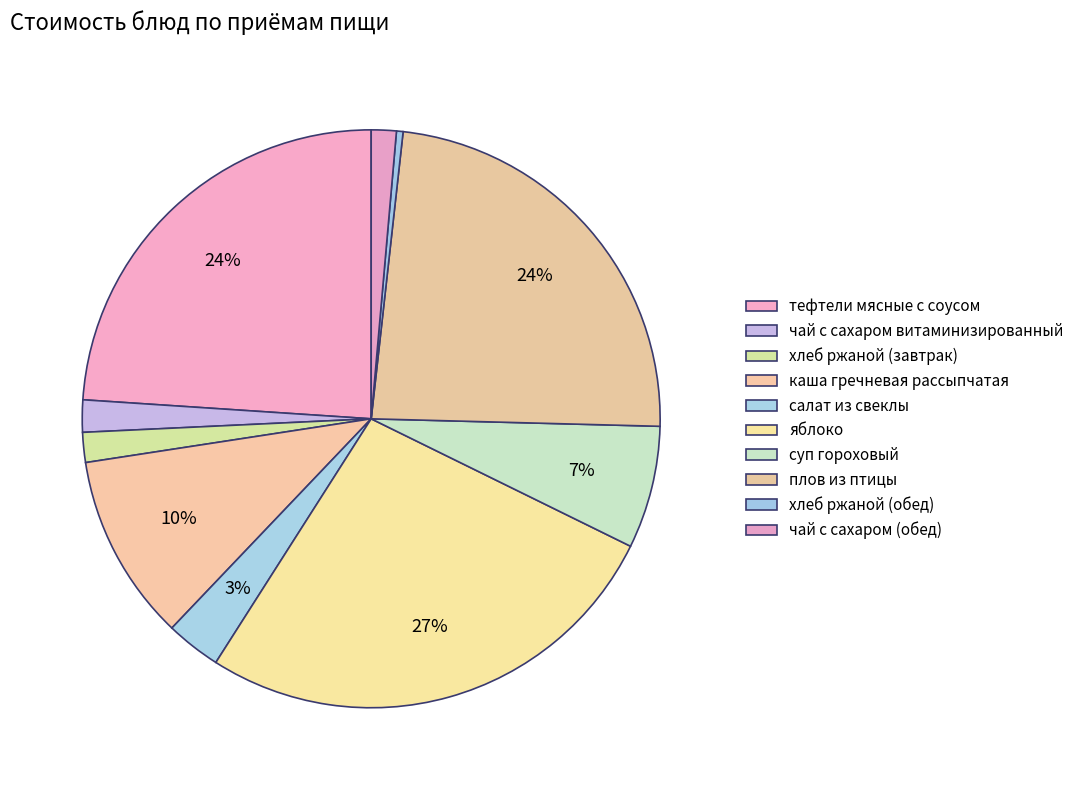

Count the number of slices in the pie.

10